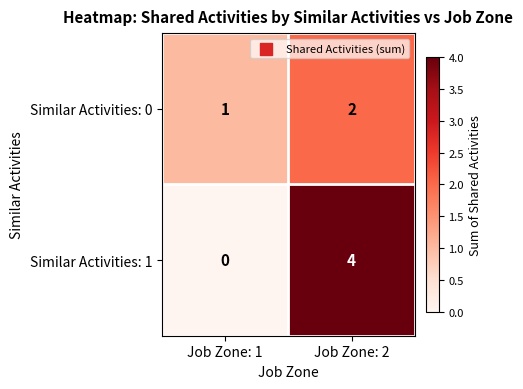

Is the value of Similar Activities: 0 at Job Zone: 1 greater than the value of Similar Activities: 1 at Job Zone: 1?

Yes